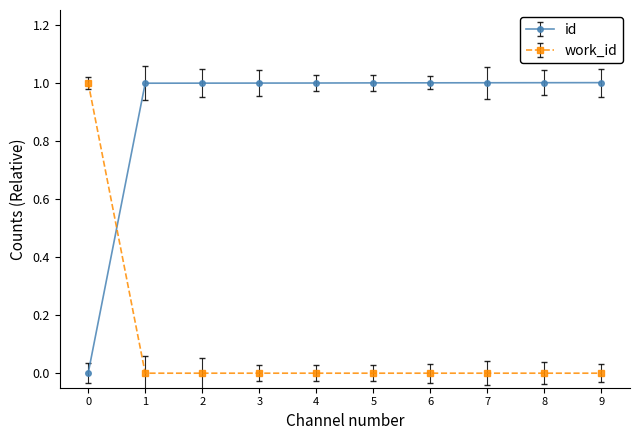

What is the spread (max minus min) of values at 8?

1.0